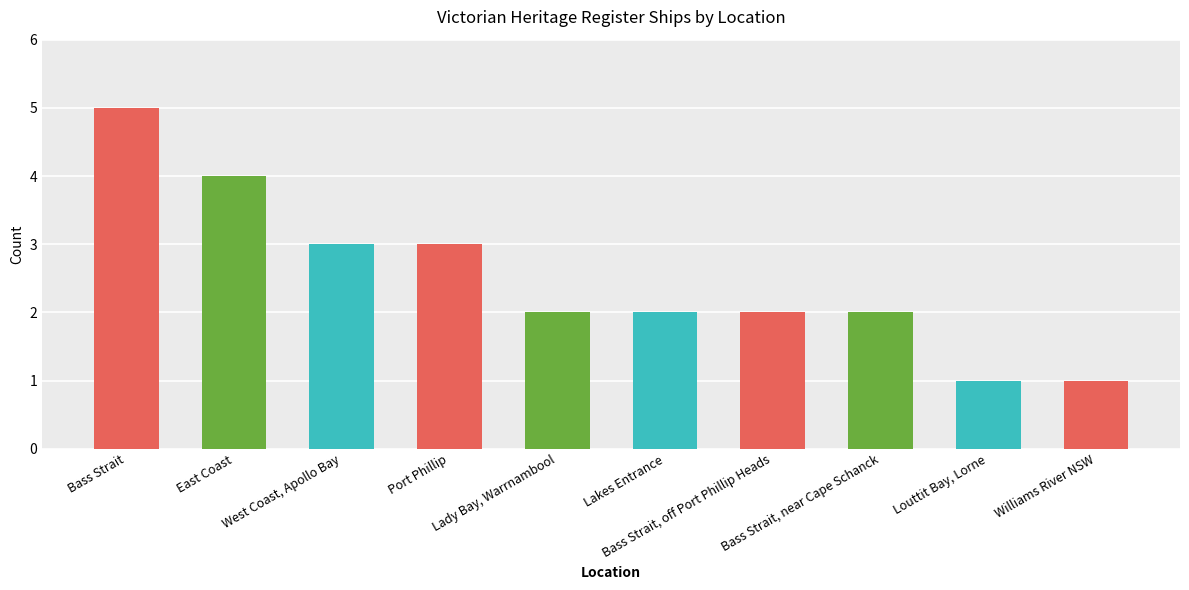

What is the label of the 10th bar from the left?

Williams River NSW